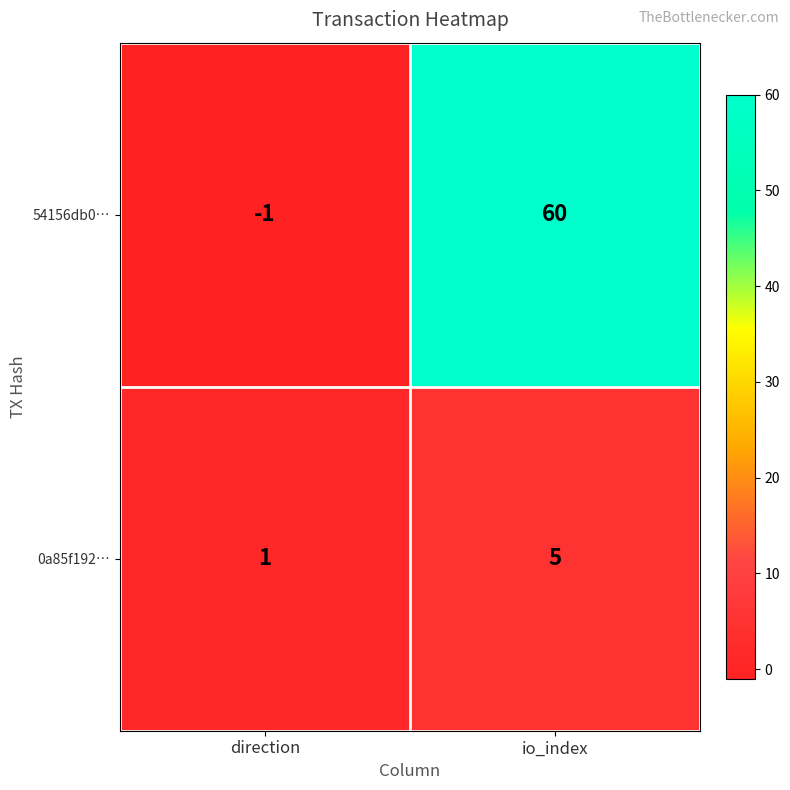

Rank the series by their average value, from lowest to highest.

0a85f192…, 54156db0…